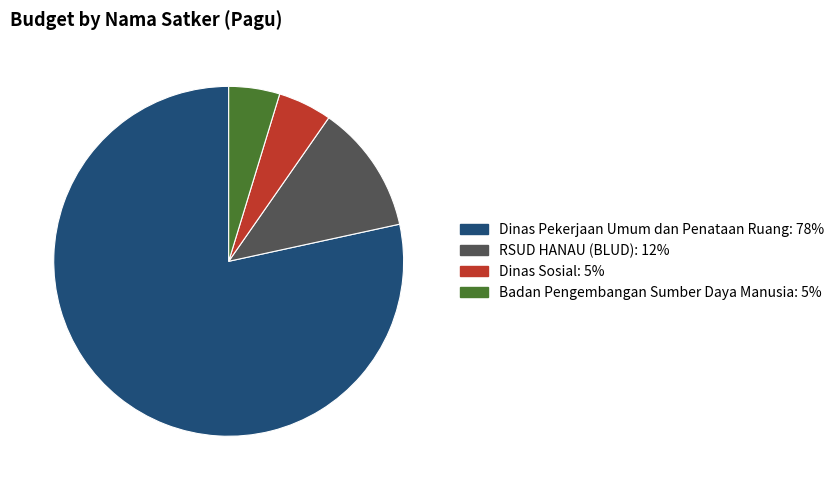

Does any single category account for the majority?

Yes